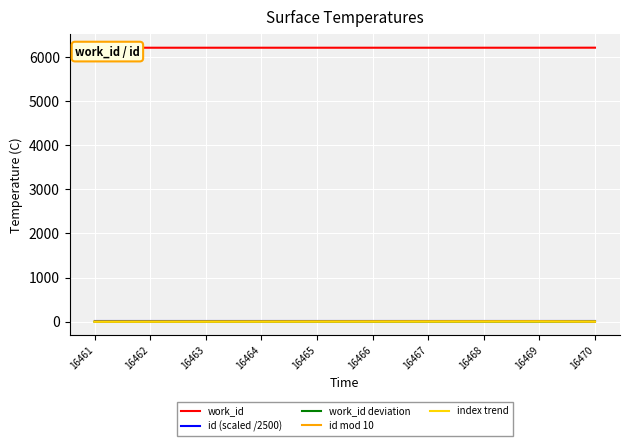

True or false: work_id and index trend cross at least once.

False